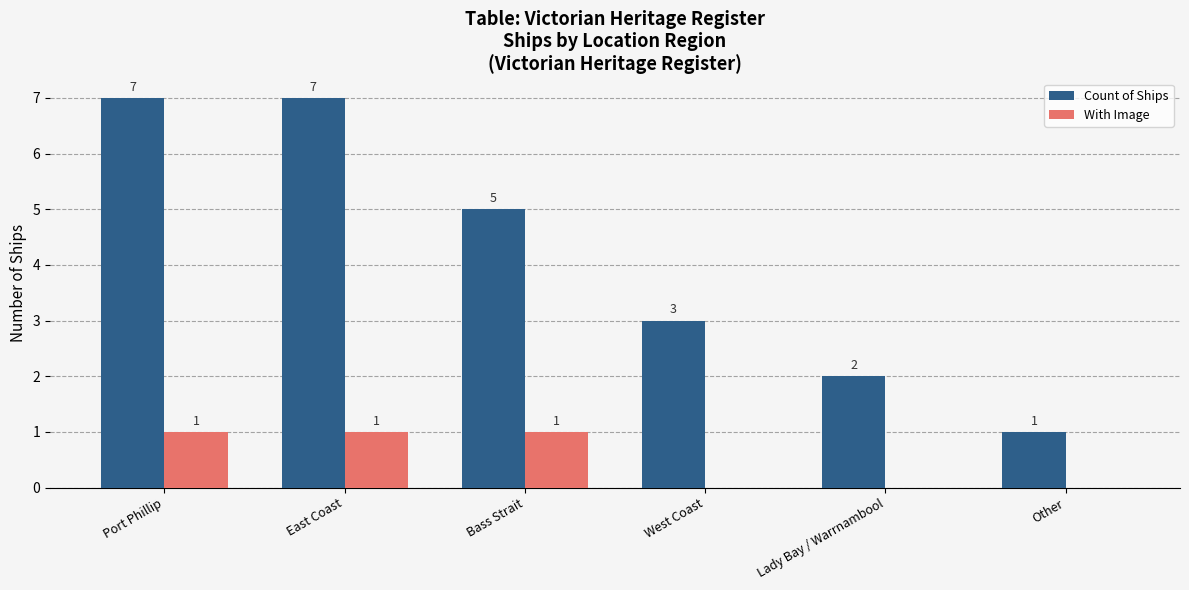

What is the maximum value shown in the chart?

7